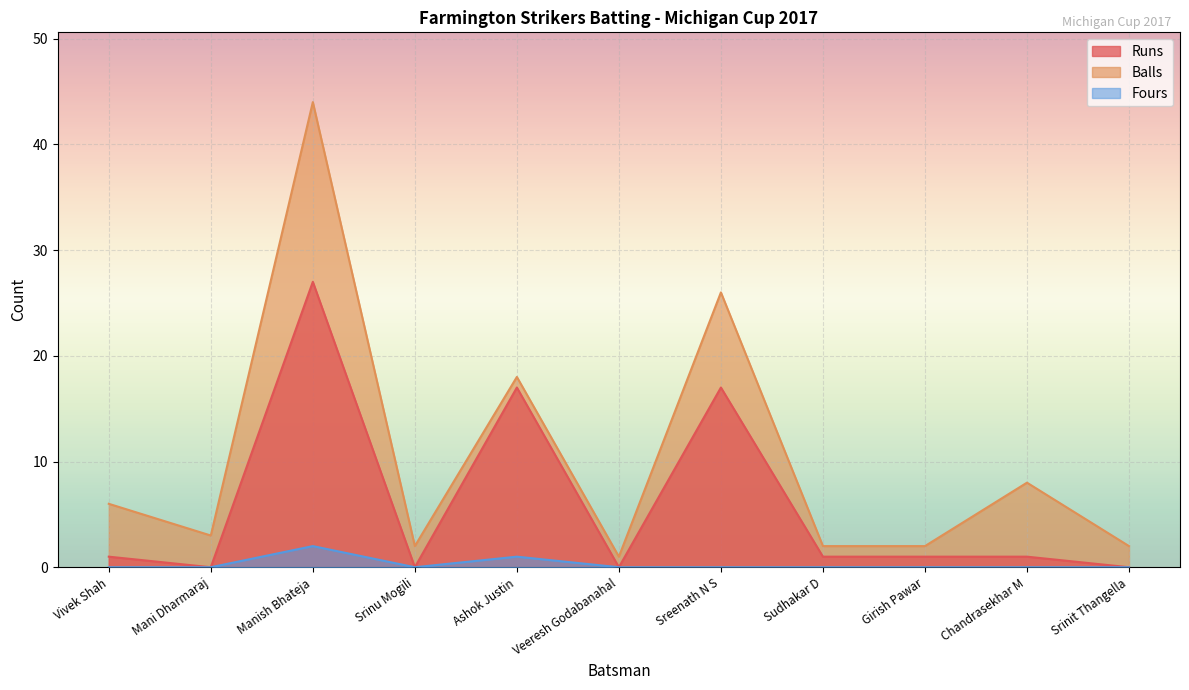

Is it true that Fours equals 1 at Chandrasekhar M?

False